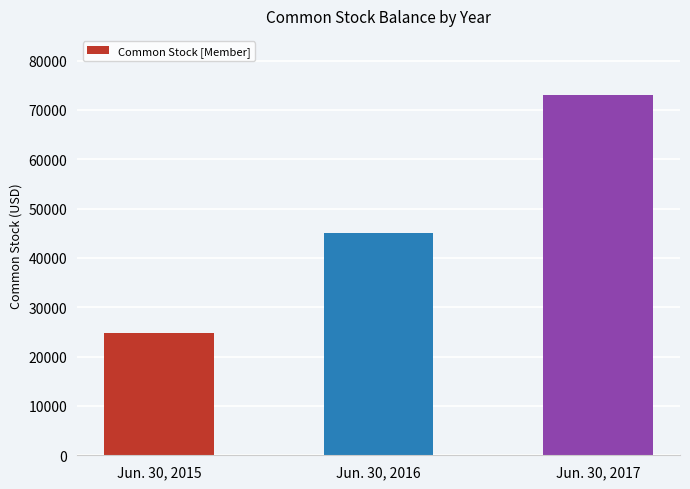

What value does the data have at Jun. 30, 2017?

73006